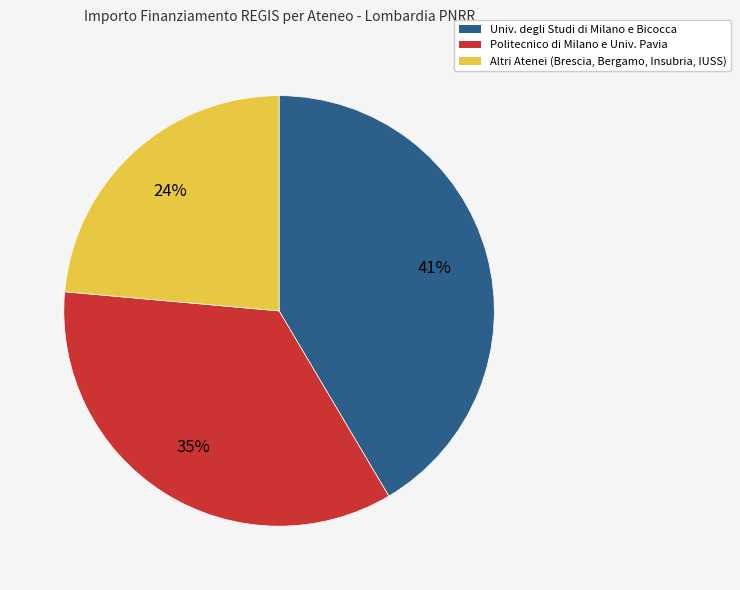

Rank the categories by value from highest to lowest.

Univ. degli Studi di Milano e Bicocca, Politecnico di Milano e Univ. Pavia, Altri Atenei (Brescia, Bergamo, Insubria, IUSS)